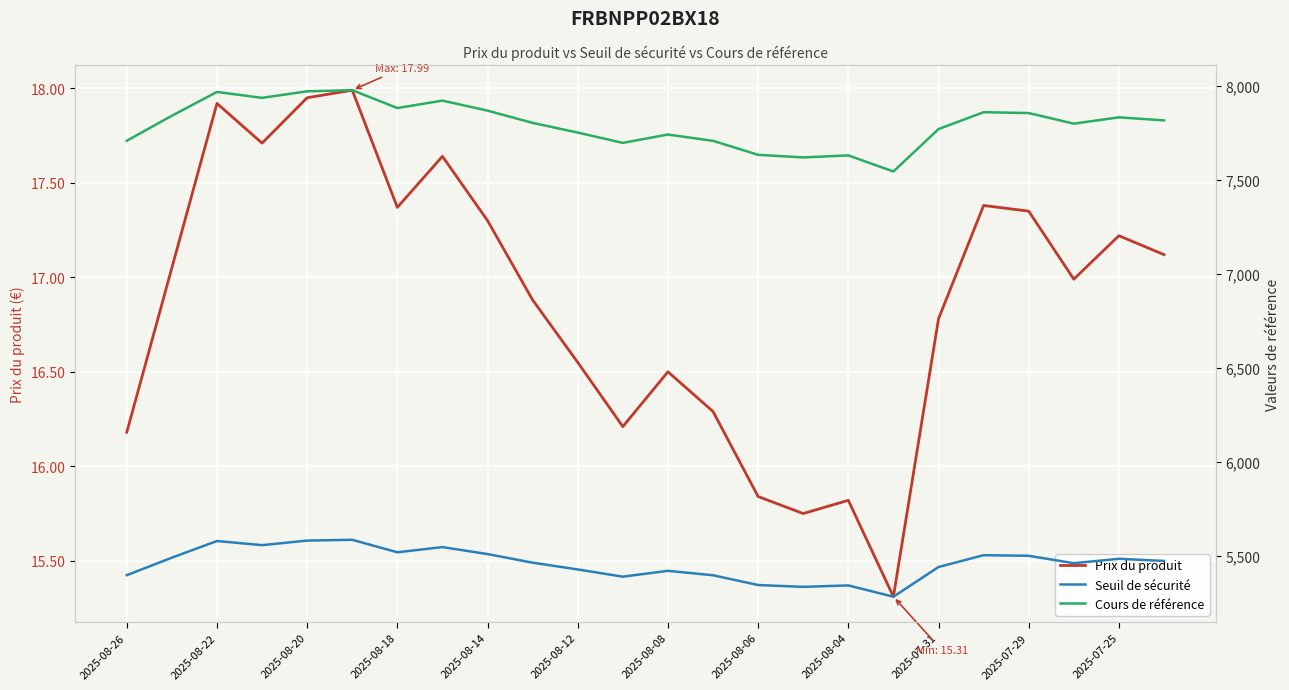

How many series are shown in this chart?

3